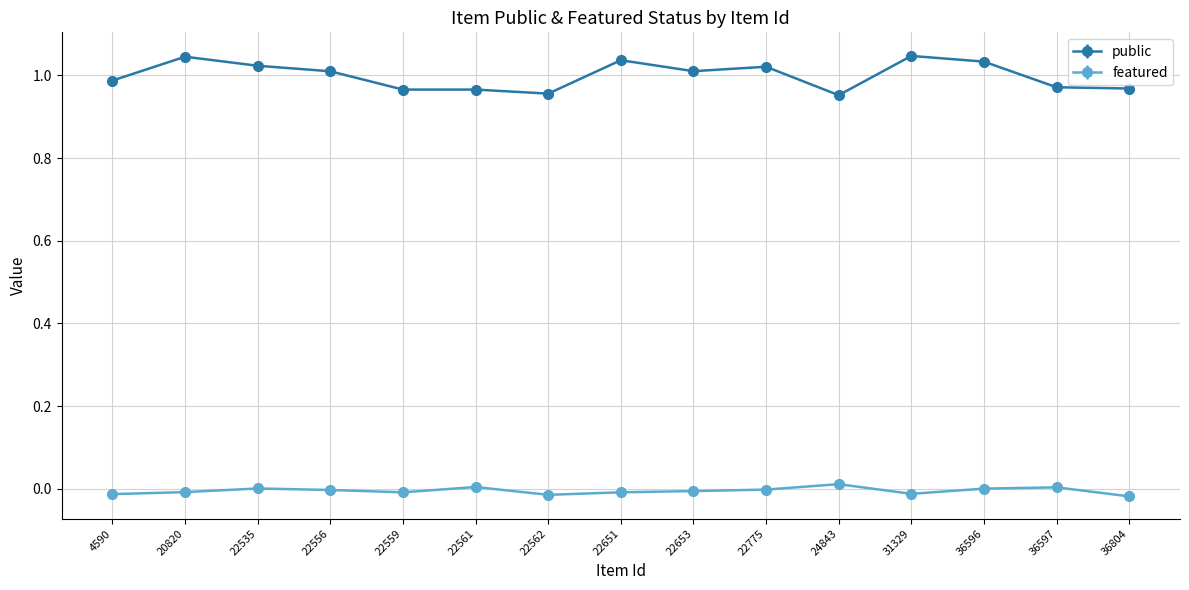

Which series has the widest spread of values?

public